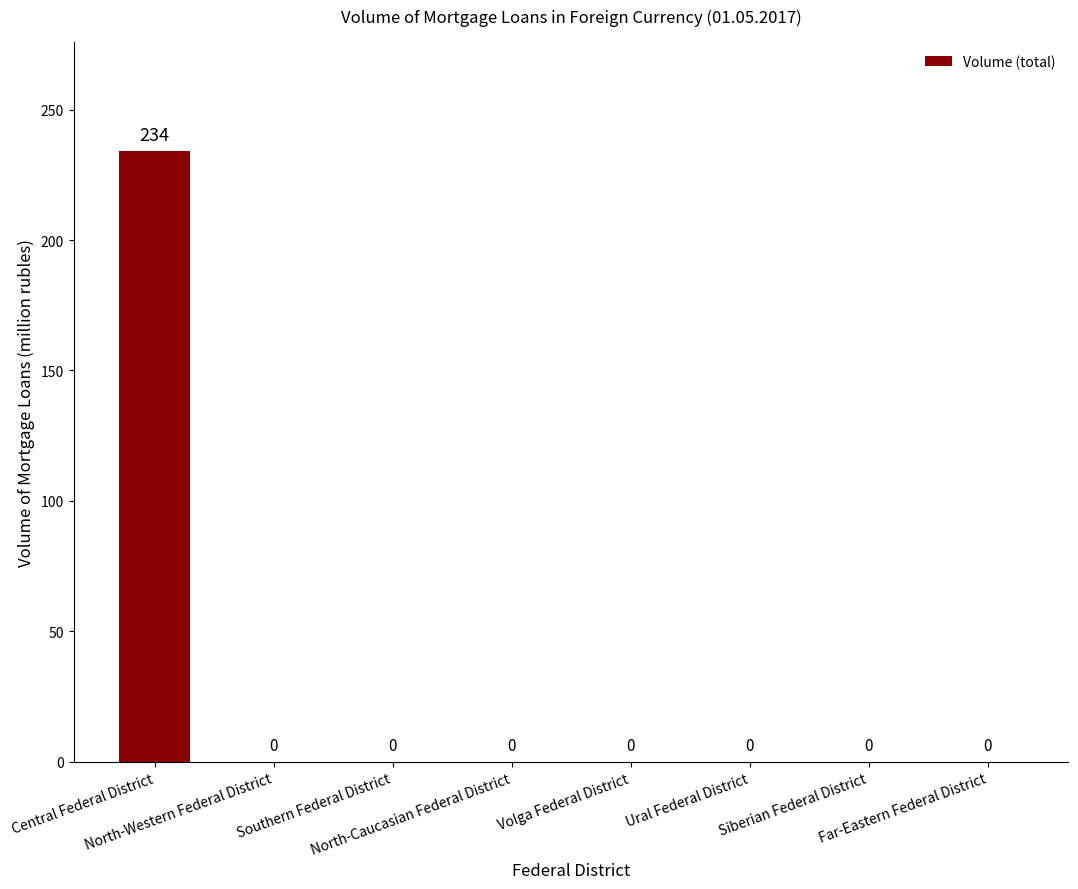

What is the sum of all values?

234